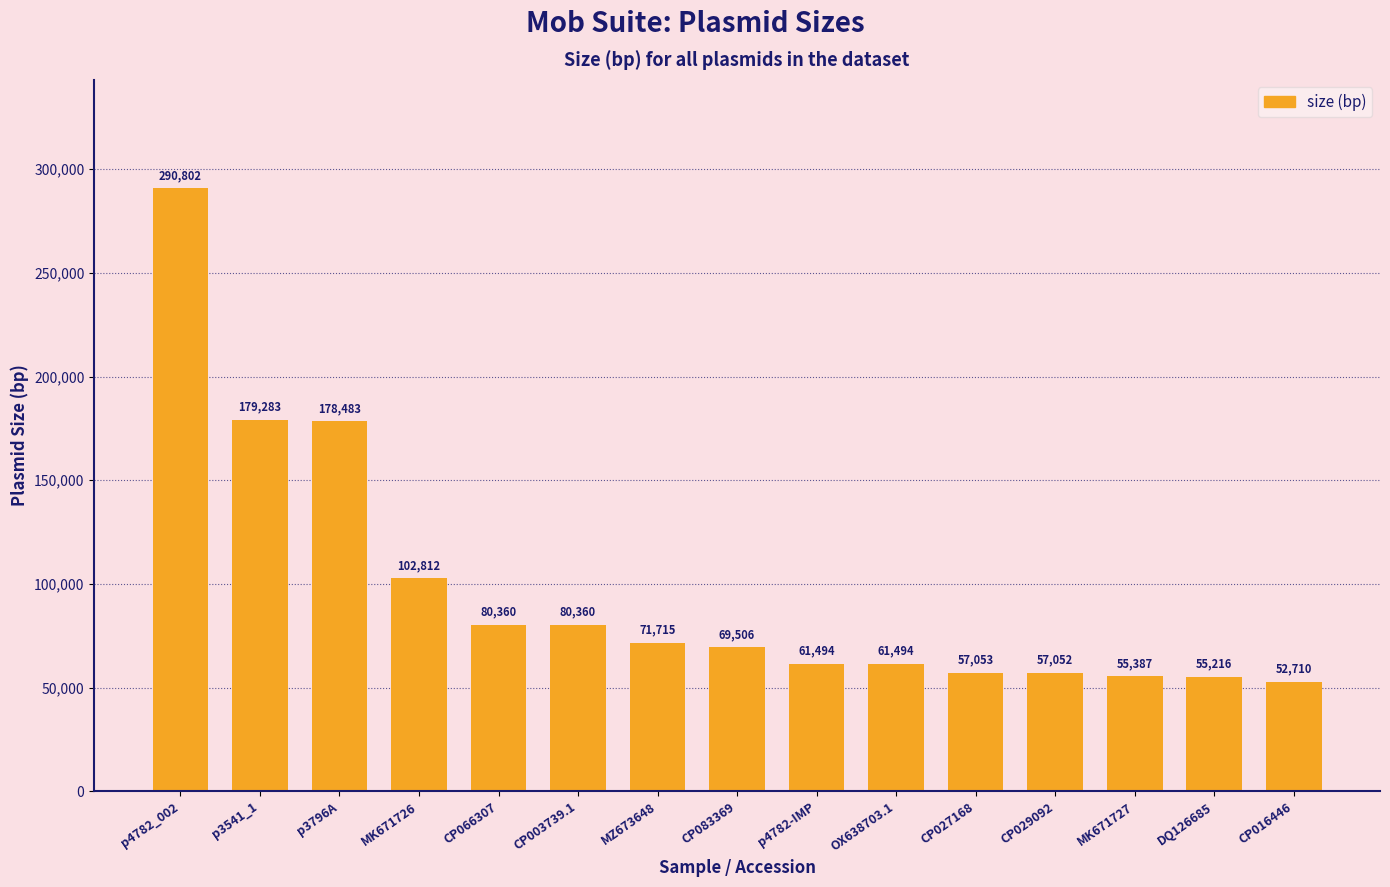

Is it true that the value at OX638703.1 is 30874?

False